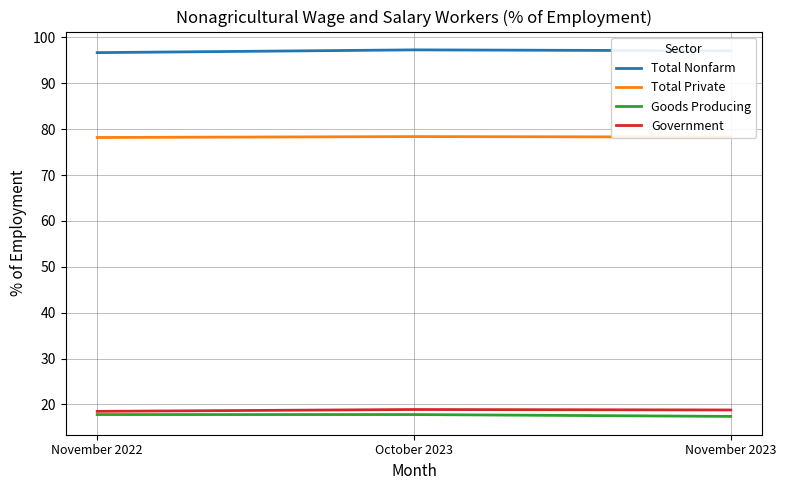

Which series has the largest total across all categories?

Total Nonfarm